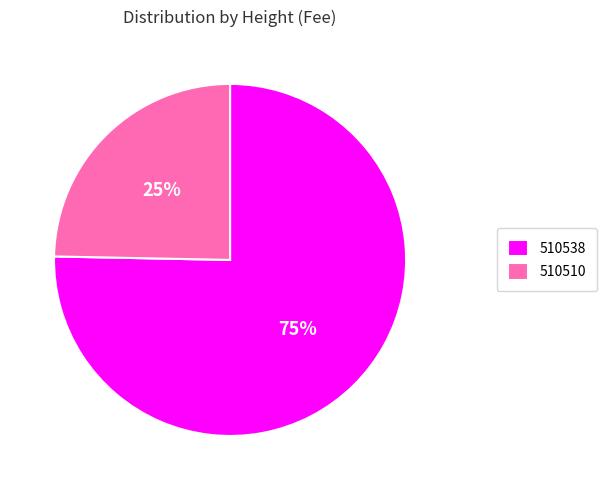

The 510538 slice represents 75% of the pie. True or false?

True